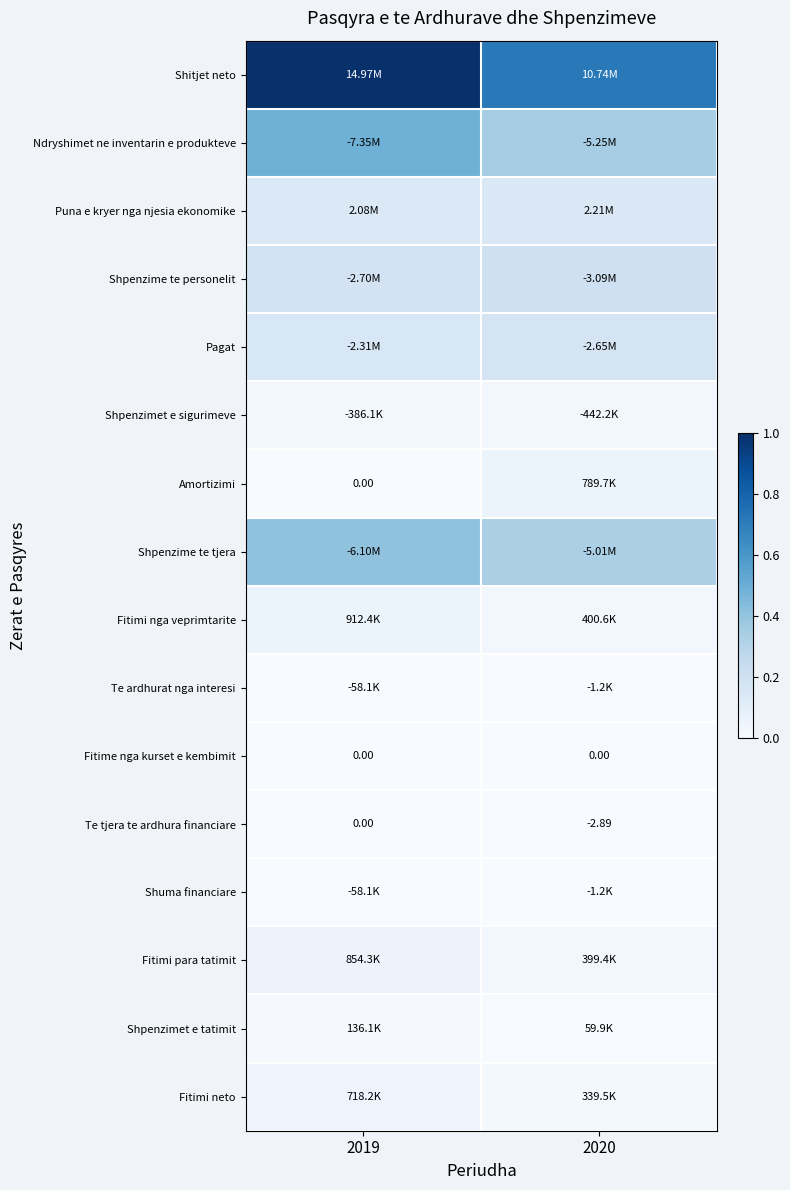

Between 2019 and 2020, which is larger?

2019